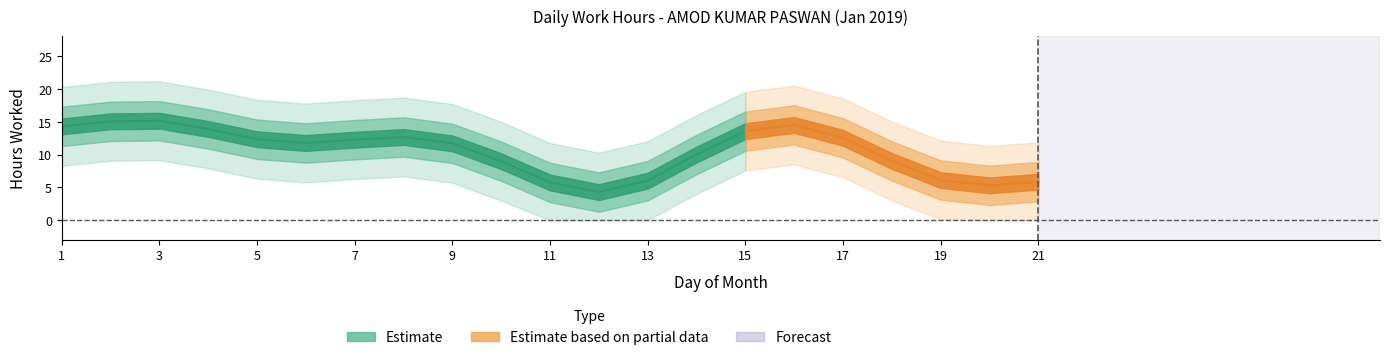

At which category does the chart reach its minimum across all series?

11